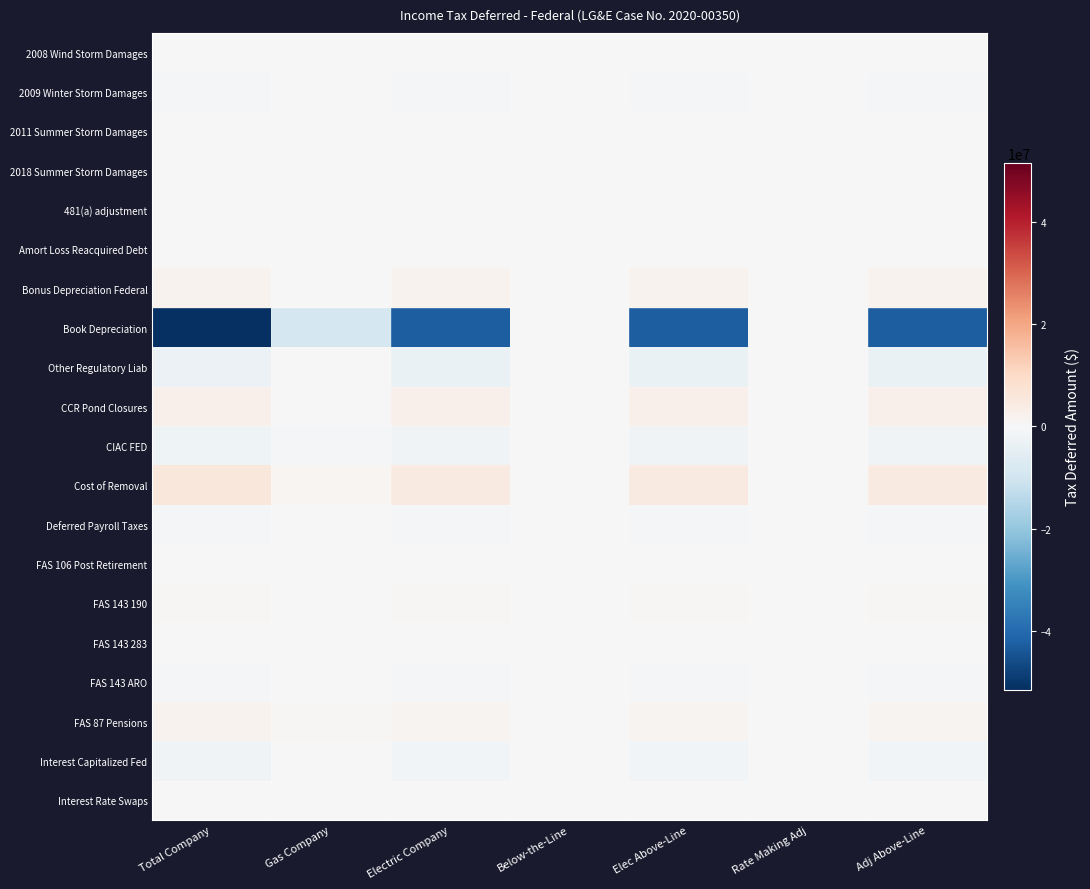

Reading left to right, extract all data points from this chart.

2008 Wind Storm Damages: Total Company=-270940.2	Gas Company=0.0	Electric Company=-270940.2	Below-the-Line=0.0	Elec Above-Line=-270940.2	Rate Making Adj=0.0	Adj Above-Line=-270940.2
2009 Winter Storm Damages: Total Company=-504563.3	Gas Company=-2667.2	Electric Company=-501896.0	Below-the-Line=0.0	Elec Above-Line=-501896.0	Rate Making Adj=0.0	Adj Above-Line=-501896.0
2011 Summer Storm Damages: Total Company=61784.5	Gas Company=0.0	Electric Company=61784.5	Below-the-Line=0.0	Elec Above-Line=61784.5	Rate Making Adj=0.0	Adj Above-Line=61784.5
2018 Summer Storm Damages: Total Company=-49137.7	Gas Company=0.0	Electric Company=-49137.7	Below-the-Line=0.0	Elec Above-Line=-49137.7	Rate Making Adj=0.0	Adj Above-Line=-49137.7
481(a) adjustment: Total Company=-41396.2	Gas Company=0.0	Electric Company=-41396.2	Below-the-Line=0.0	Elec Above-Line=-41396.2	Rate Making Adj=0.0	Adj Above-Line=-41396.2
Amort Loss Reacquired Debt: Total Company=-121705.4	Gas Company=-20375.2	Electric Company=-101330.3	Below-the-Line=0.0	Elec Above-Line=-101330.3	Rate Making Adj=0.0	Adj Above-Line=-101330.3
Bonus Depreciation Federal: Total Company=1953263.0	Gas Company=207031.0	Electric Company=1746232.0	Below-the-Line=0.0	Elec Above-Line=1746232.0	Rate Making Adj=0.0	Adj Above-Line=1746232.0
Book Depreciation: Total Company=-51608514.9	Gas Company=-9214221.4	Electric Company=-42394293.6	Below-the-Line=0.0	Elec Above-Line=-42394293.6	Rate Making Adj=0.0	Adj Above-Line=-42394293.6
Other Regulatory Liab: Total Company=-3171675.7	Gas Company=111898.9	Electric Company=-3283574.6	Below-the-Line=0.0	Elec Above-Line=-3283574.6	Rate Making Adj=0.0	Adj Above-Line=-3283574.6
CCR Pond Closures: Total Company=2480487.3	Gas Company=0.0	Electric Company=2480487.3	Below-the-Line=0.0	Elec Above-Line=2480487.3	Rate Making Adj=0.0	Adj Above-Line=2480487.3
CIAC FED: Total Company=-2394000.0	Gas Company=-427323.3	Electric Company=-1966676.7	Below-the-Line=0.0	Elec Above-Line=-1966676.7	Rate Making Adj=0.0	Adj Above-Line=-1966676.7
Cost of Removal: Total Company=5719499.4	Gas Company=1013280.2	Electric Company=4706219.2	Below-the-Line=0.0	Elec Above-Line=4706219.2	Rate Making Adj=0.0	Adj Above-Line=4706219.2
Deferred Payroll Taxes: Total Company=-860180.3	Gas Company=-197841.4	Electric Company=-662338.9	Below-the-Line=0.0	Elec Above-Line=-662338.9	Rate Making Adj=0.0	Adj Above-Line=-662338.9
FAS 106 Post Retirement: Total Company=-240835.3	Gas Company=-52558.2	Electric Company=-188277.1	Below-the-Line=0.0	Elec Above-Line=-188277.1	Rate Making Adj=0.0	Adj Above-Line=-188277.1
FAS 143 190: Total Company=500640.4	Gas Company=-51460.6	Electric Company=552100.9	Below-the-Line=0.0	Elec Above-Line=552100.9	Rate Making Adj=0.0	Adj Above-Line=552100.9
FAS 143 283: Total Company=151290.6	Gas Company=109101.2	Electric Company=42189.4	Below-the-Line=0.0	Elec Above-Line=42189.4	Rate Making Adj=0.0	Adj Above-Line=42189.4
FAS 143 ARO: Total Company=-651930.9	Gas Company=-57640.6	Electric Company=-594290.3	Below-the-Line=0.0	Elec Above-Line=-594290.3	Rate Making Adj=0.0	Adj Above-Line=-594290.3
FAS 87 Pensions: Total Company=1894758.3	Gas Company=418795.9	Electric Company=1475962.3	Below-the-Line=0.0	Elec Above-Line=1475962.3	Rate Making Adj=0.0	Adj Above-Line=1475962.3
Interest Capitalized Fed: Total Company=-1634674.7	Gas Company=-294519.9	Electric Company=-1340154.8	Below-the-Line=0.0	Elec Above-Line=-1340154.8	Rate Making Adj=0.0	Adj Above-Line=-1340154.8
Interest Rate Swaps: Total Company=286771.7	Gas Company=57383.0	Electric Company=229388.7	Below-the-Line=0.0	Elec Above-Line=229388.7	Rate Making Adj=0.0	Adj Above-Line=229388.7